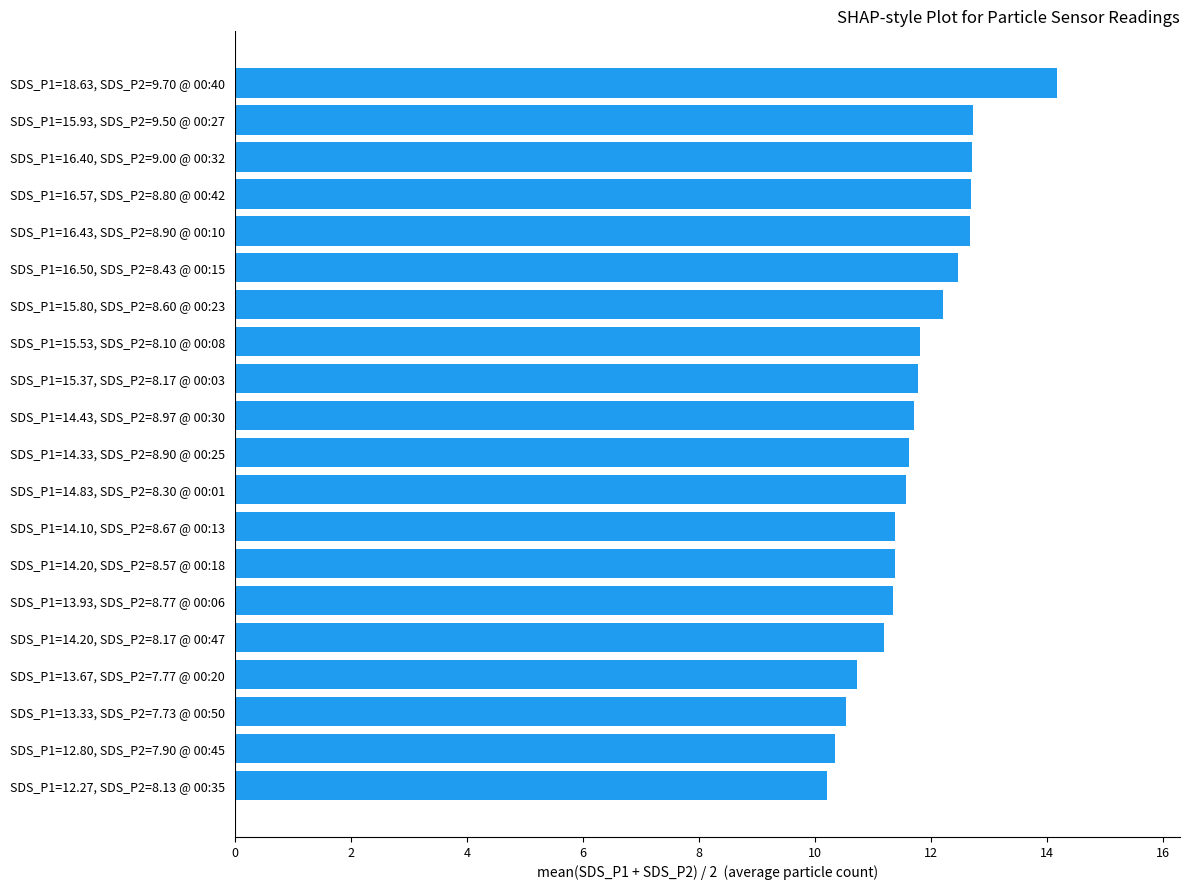

The chart shows a value of 10.4 at SDS_P1=12.80, SDS_P2=7.90 @ 00:45. True or false?

True